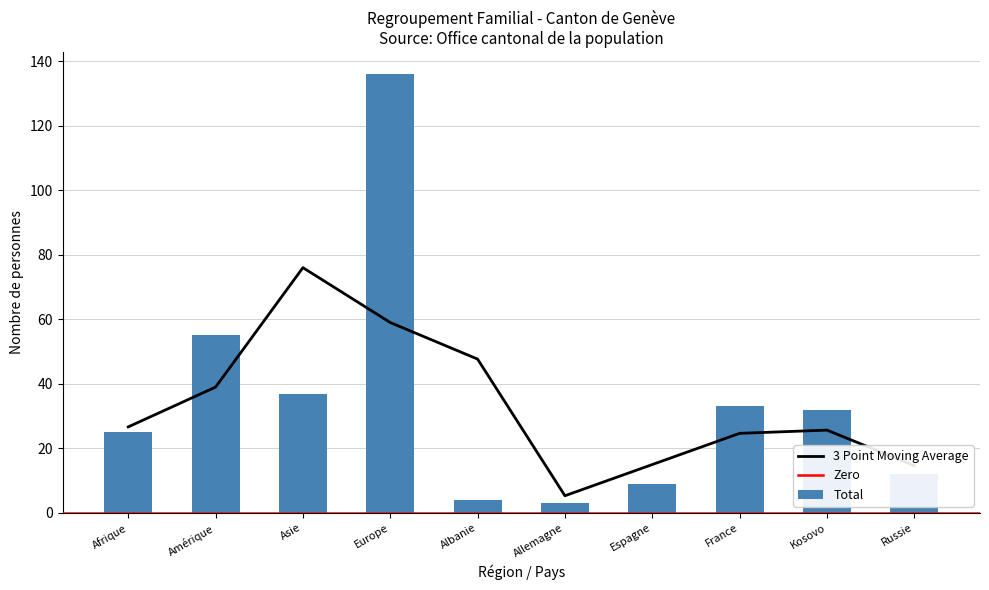

Count the number of categories in the chart.

10